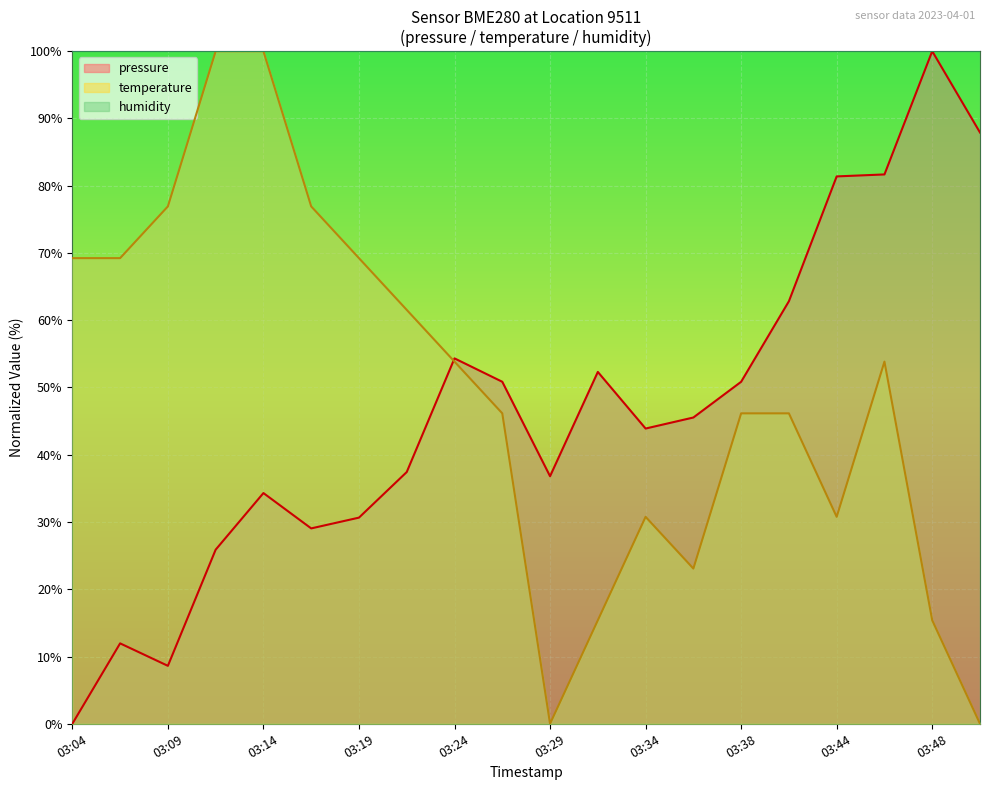

How many categories are shown in the chart?

20